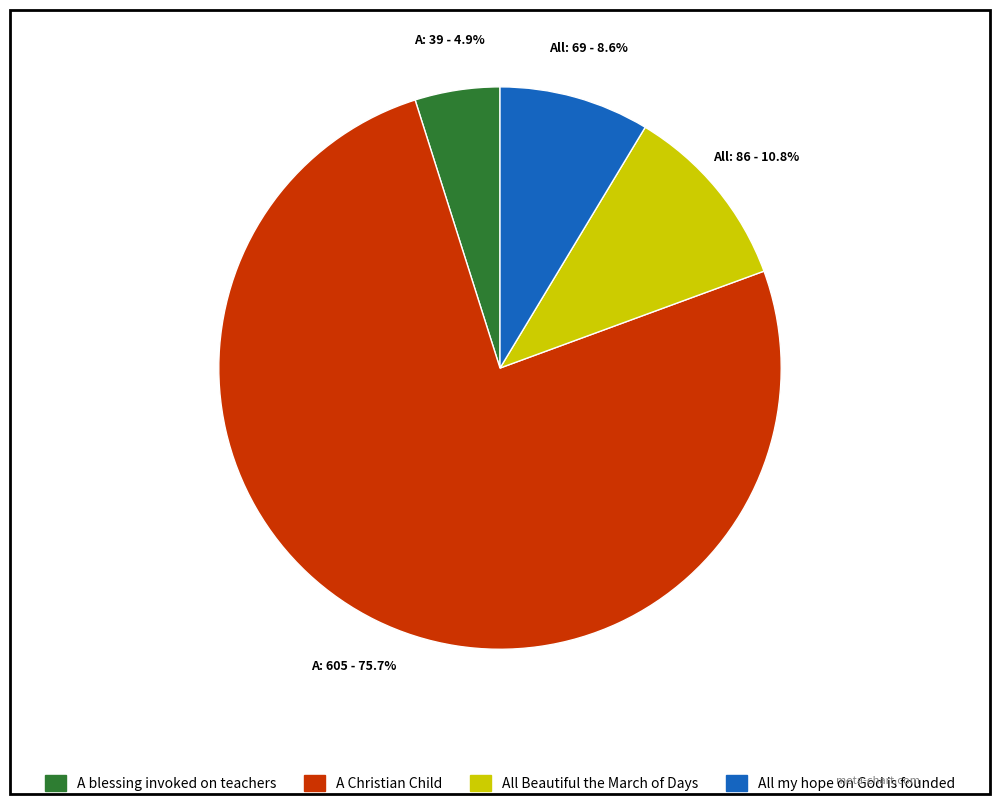

To the nearest percent, what is the combined percentage of A blessing invoked on teachers and All Beautiful the March of Days?

16%